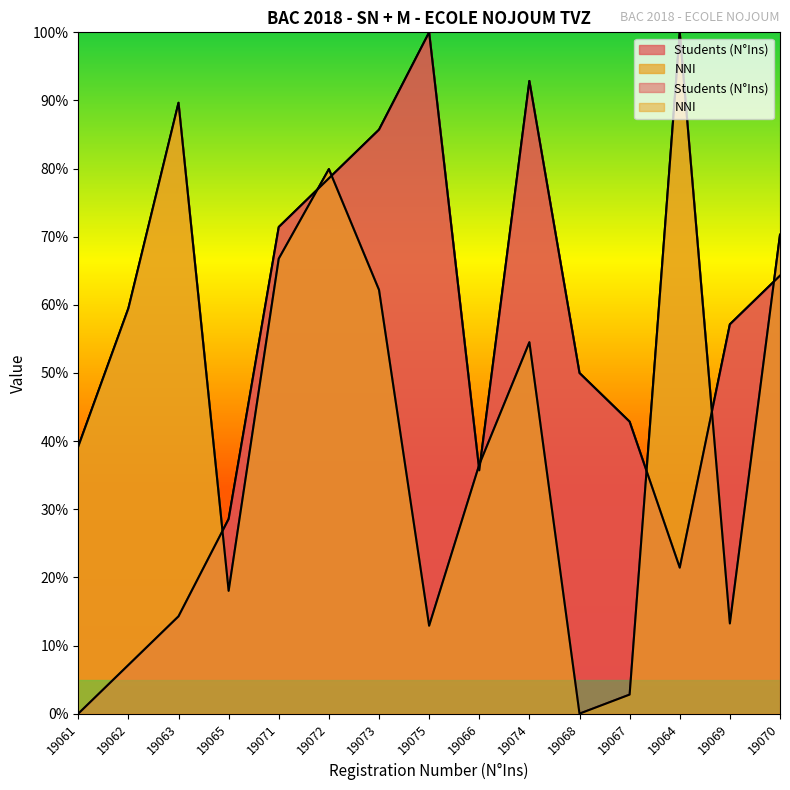

What position from the right is 19075?

8